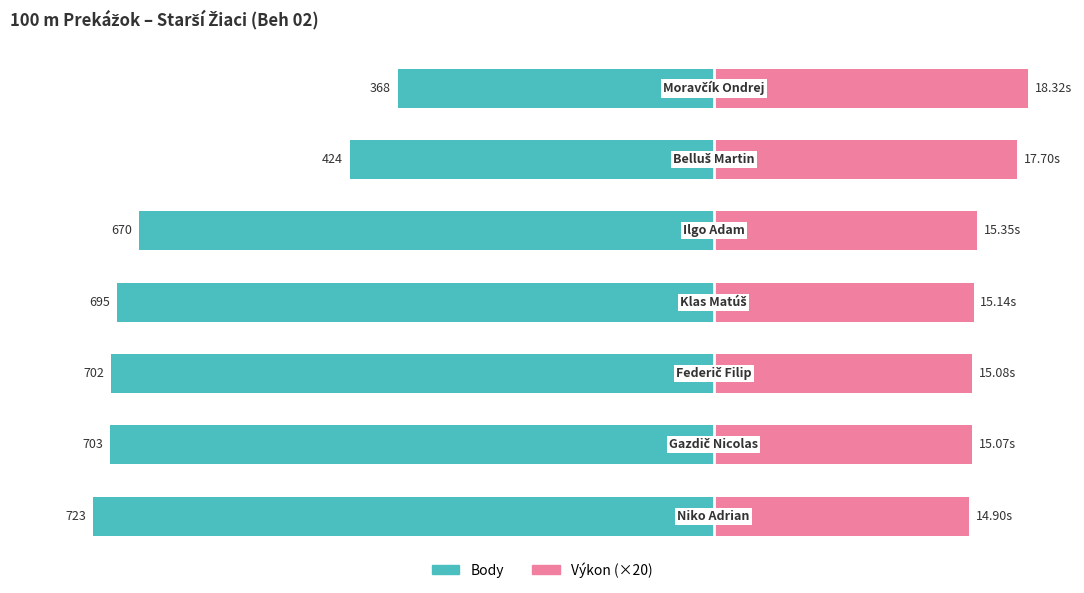

At how many categories does at least one series exceed -358?

7